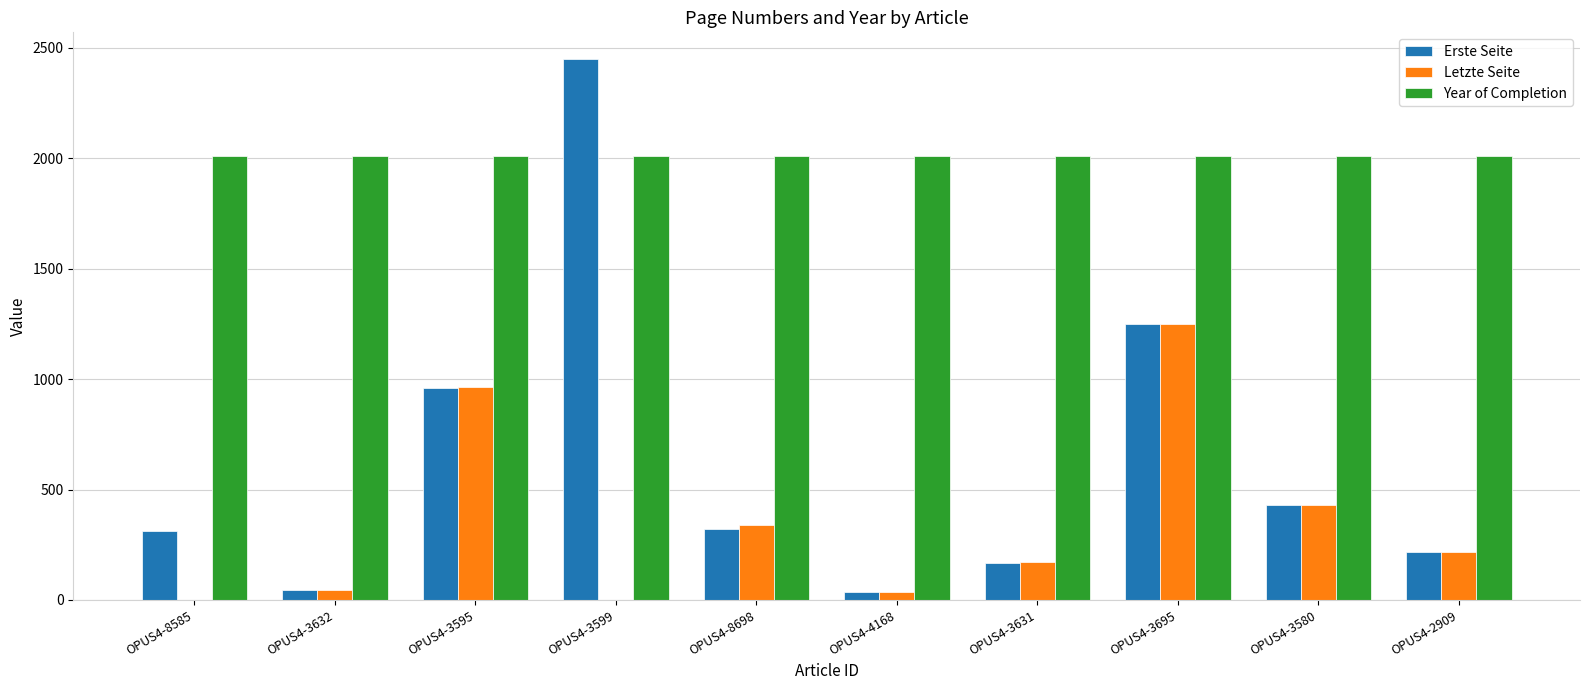

What is the spread (max minus min) of values at OPUS4-8698?

1688